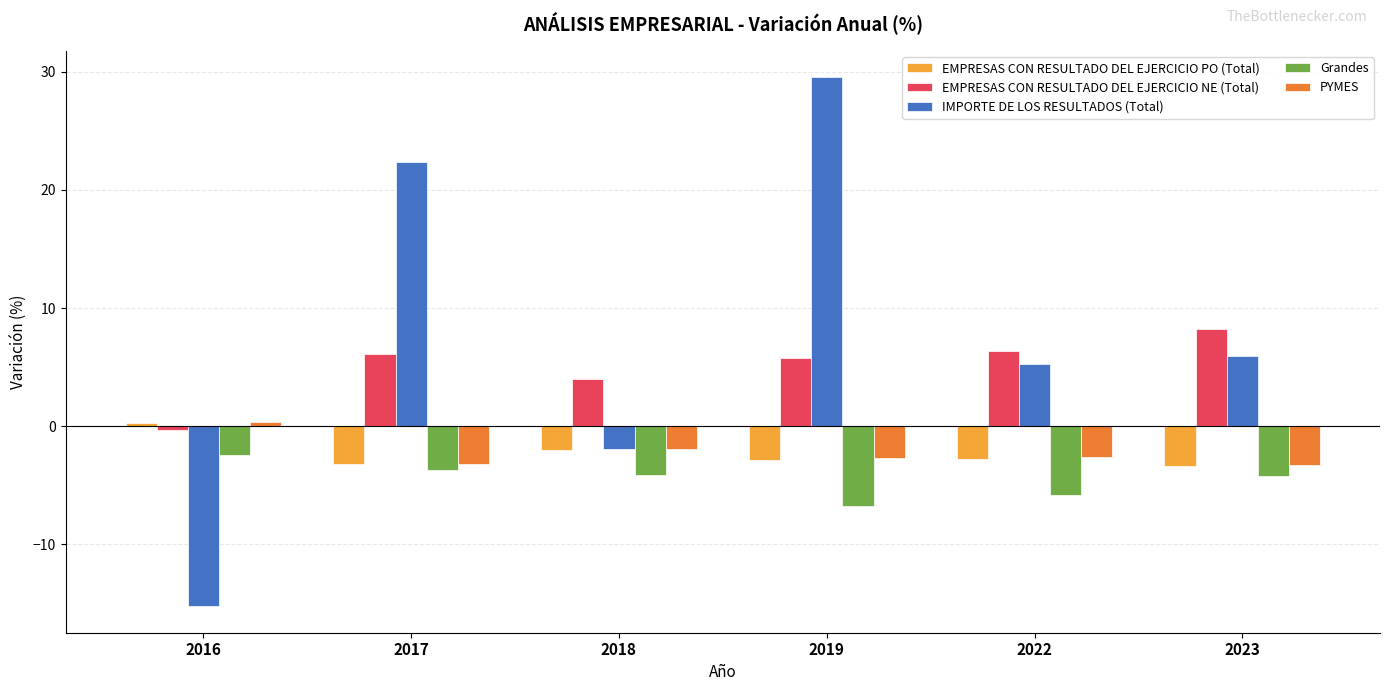

What is the average value of the IMPORTE DE LOS RESULTADOS (Total) series?

7.7